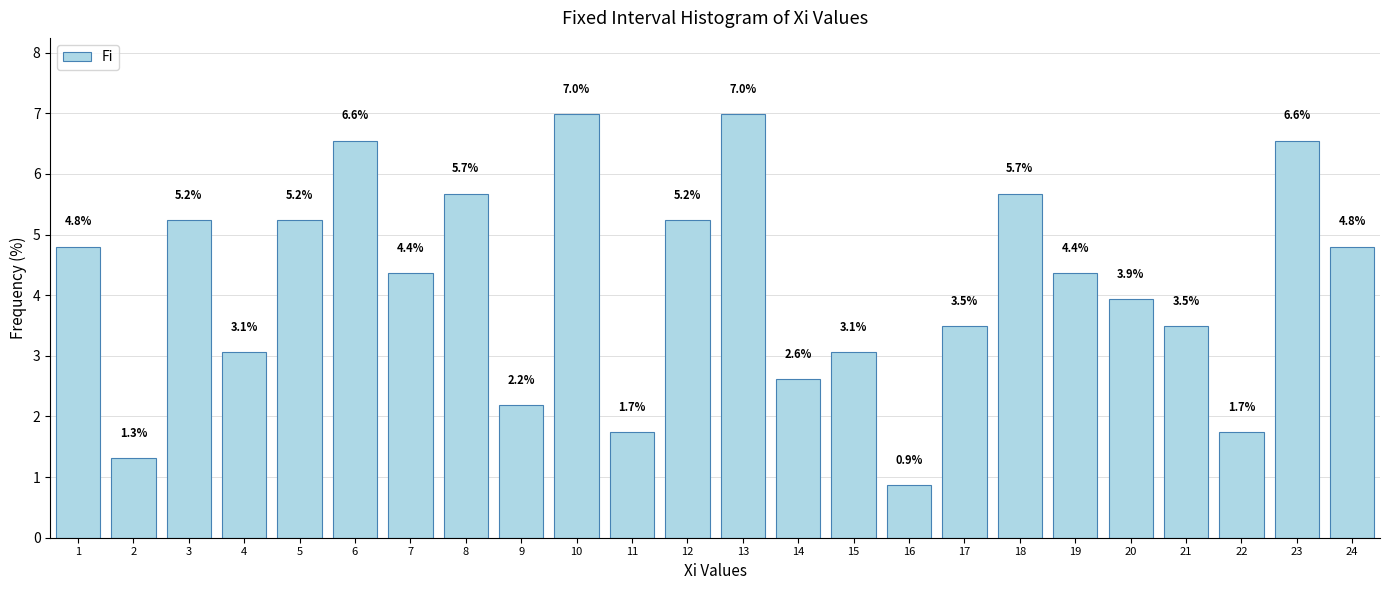

Reading left to right, list all the values displayed in this chart.

4.8	1.3	5.2	3.1	5.2	6.6	4.4	5.7	2.2	7.0	1.7	5.2	7.0	2.6	3.1	0.9	3.5	5.7	4.4	3.9	3.5	1.7	6.6	4.8